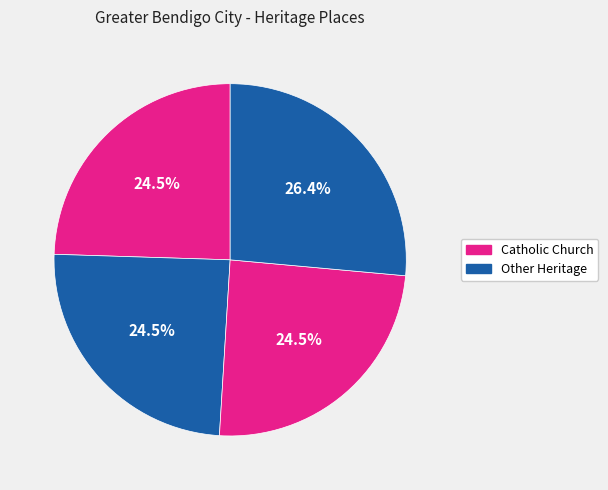

Is there a majority slice in this chart?

No